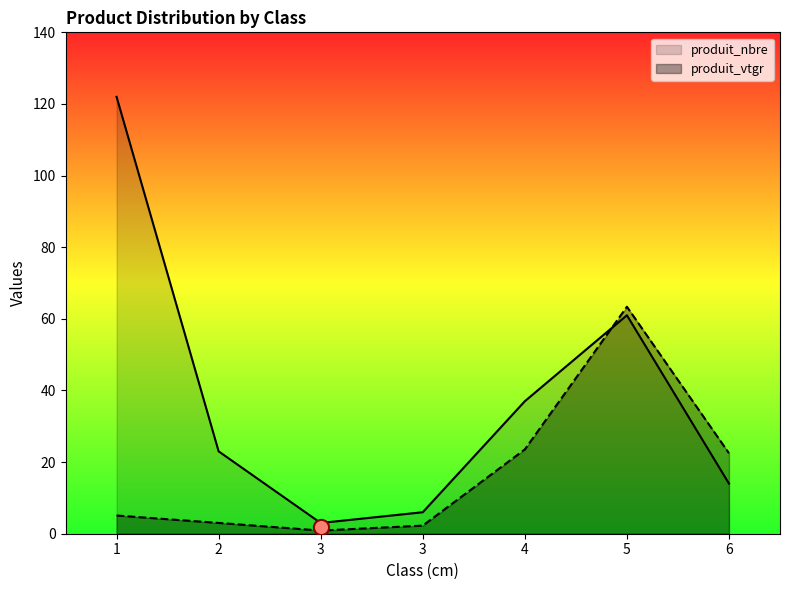

At how many categories does at least one series exceed 109?

1